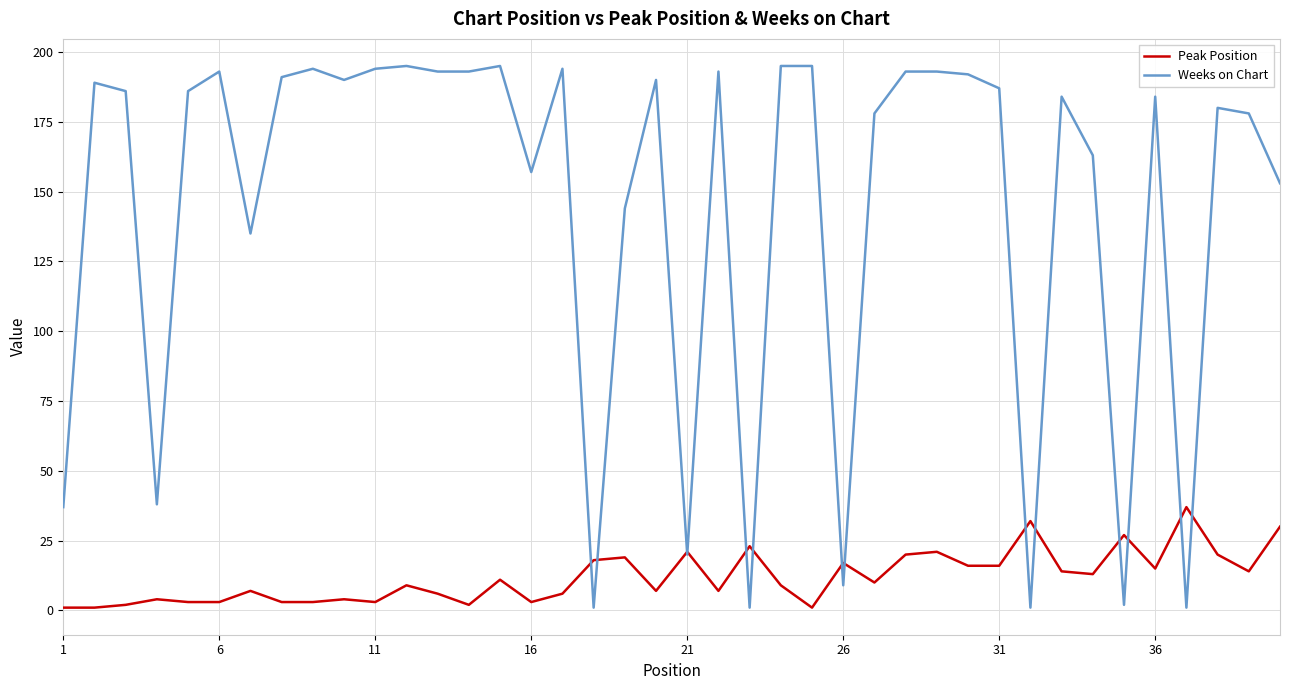

Which series has the largest total across all categories?

Weeks on Chart